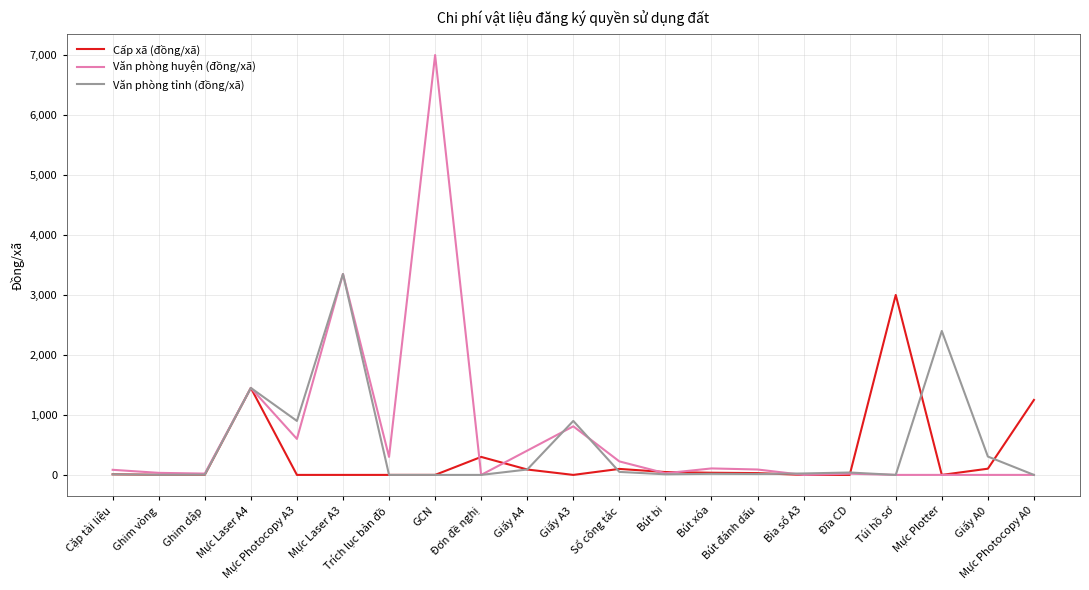

What is the sum of all Văn phòng tỉnh (đồng/xã) values?

9569.0